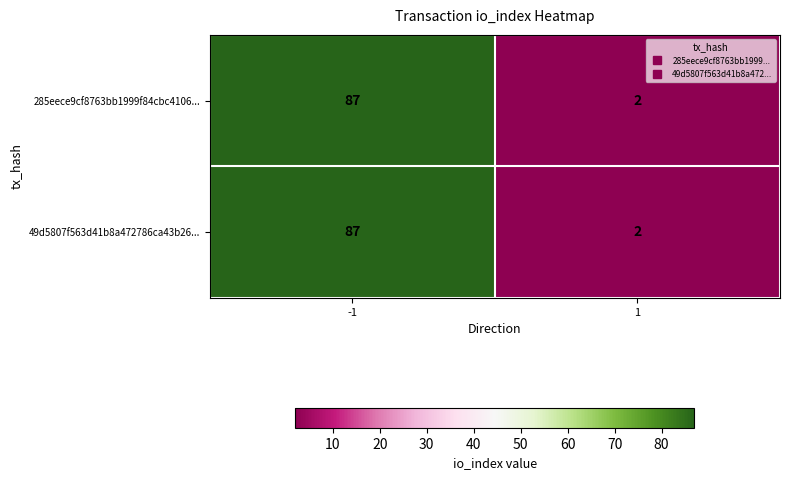

List the labels in order of 49d5807f563d41b8a472786ca43b26... value, smallest first.

1, -1